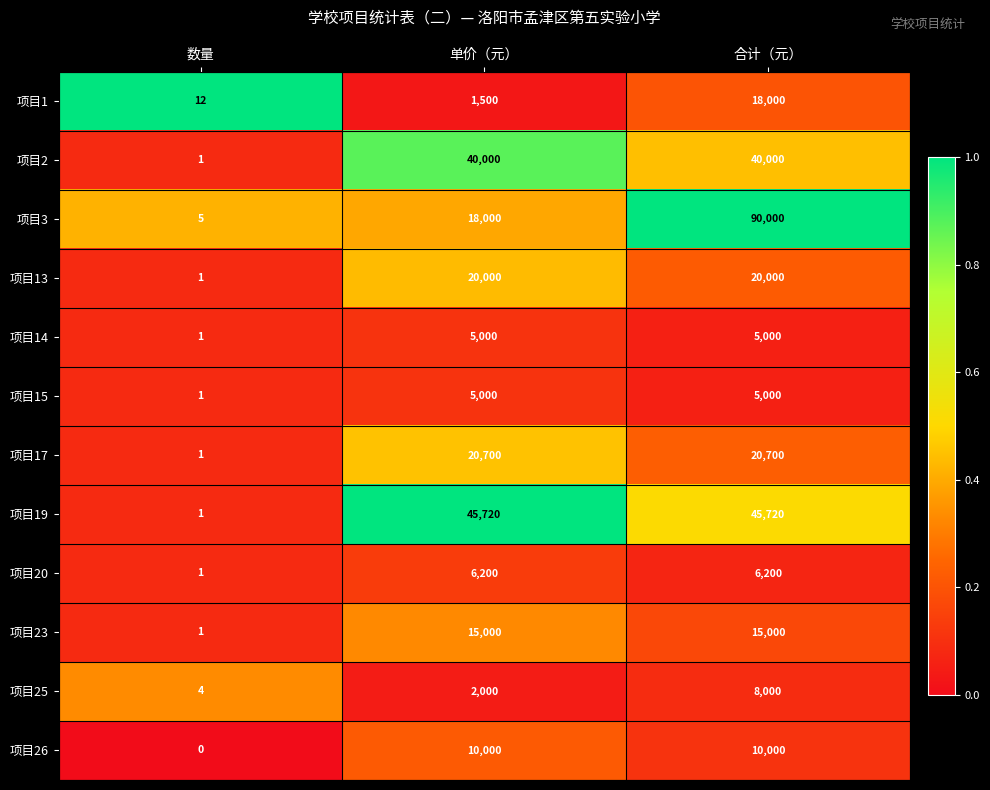

At which category is the sum across all series the highest?

合计（元）